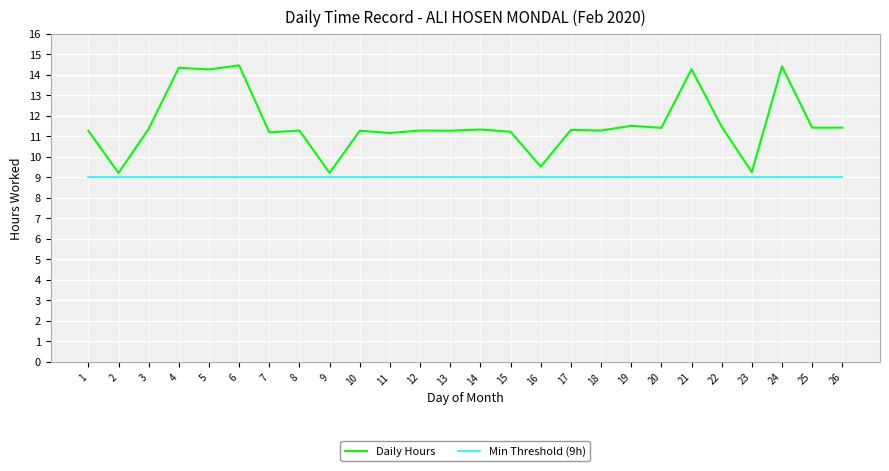

Which series changed the most between 4 and 7?

Daily Hours